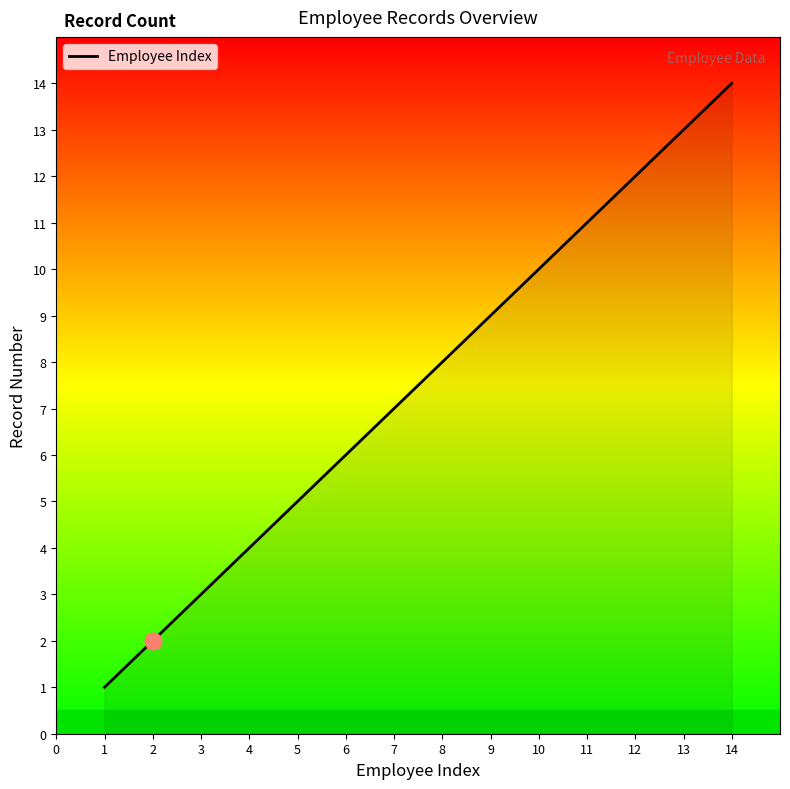

What is the difference between the second highest and minimum values?

12